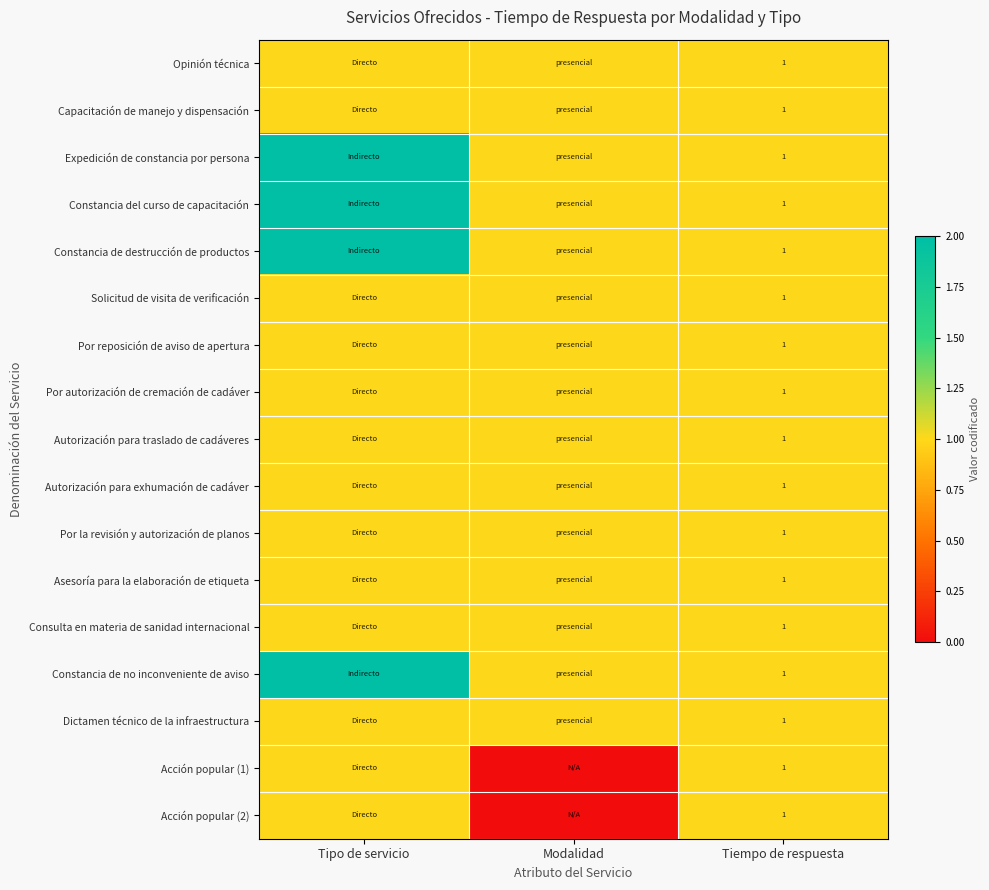

Is it true that Autorización para traslado de cadáveres equals 2 at Tiempo de respuesta?

False